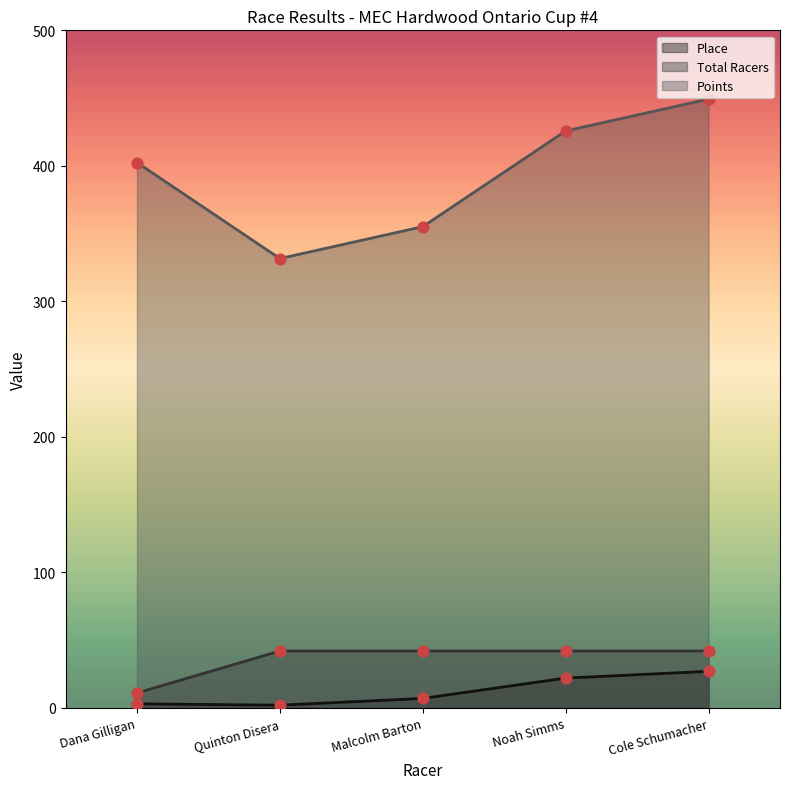

Which series reaches the maximum Y coordinate?

Points